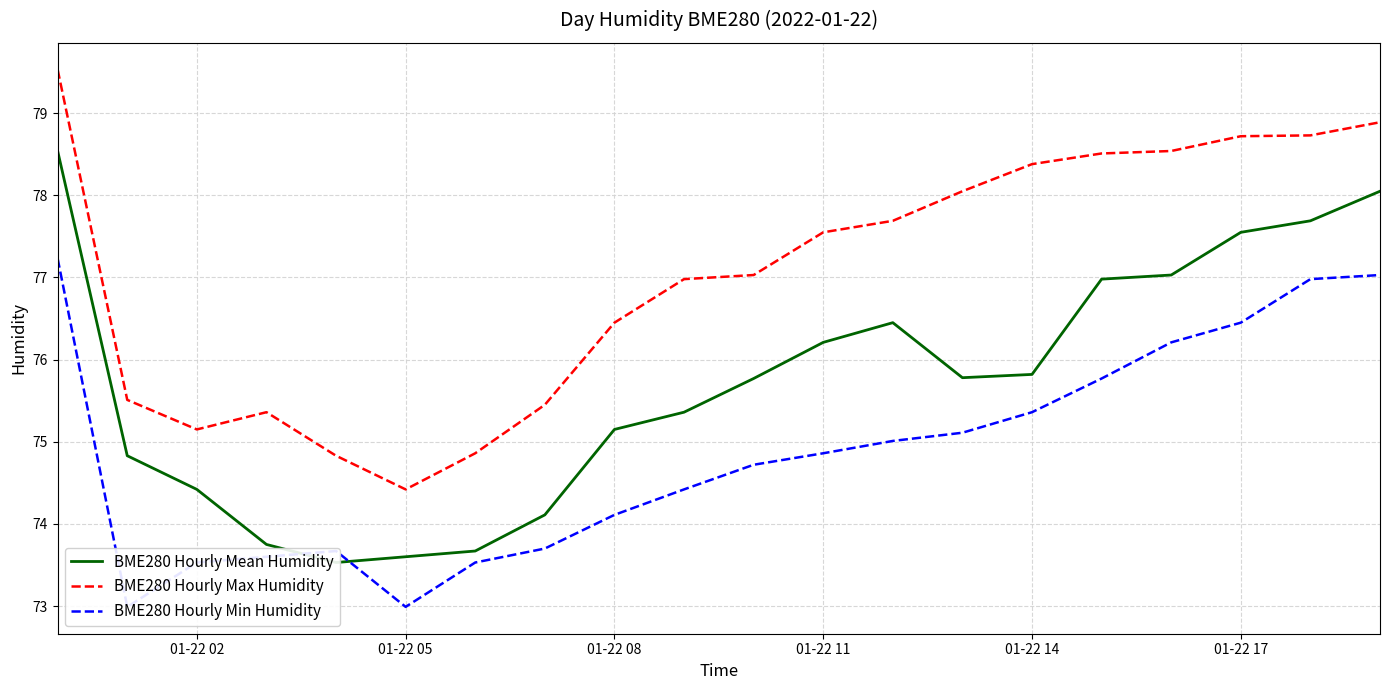

True or false: BME280 Hourly Mean Humidity and BME280 Hourly Max Humidity cross at least once.

False